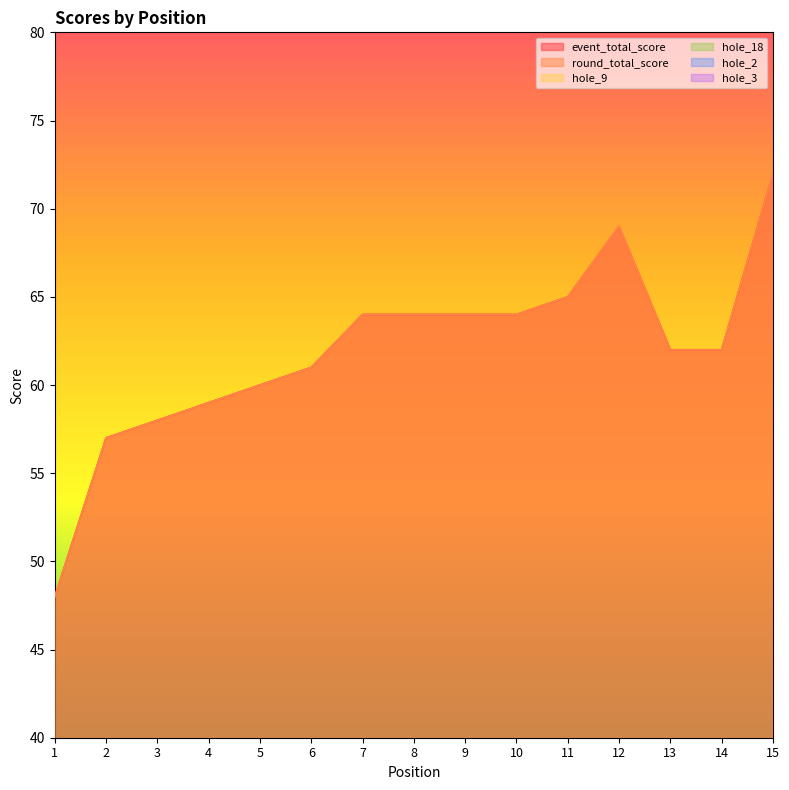

What is the lowest value of the round_total_score series?

48